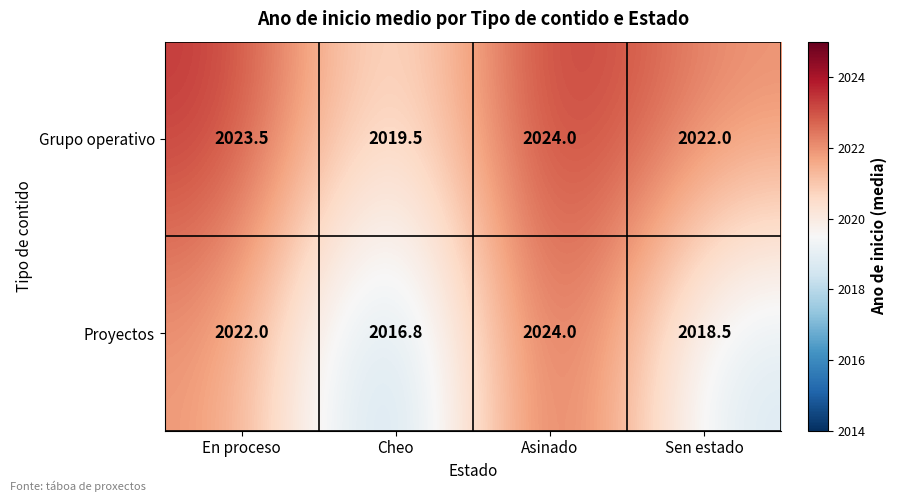

What is the minimum value shown in the chart?

2016.8